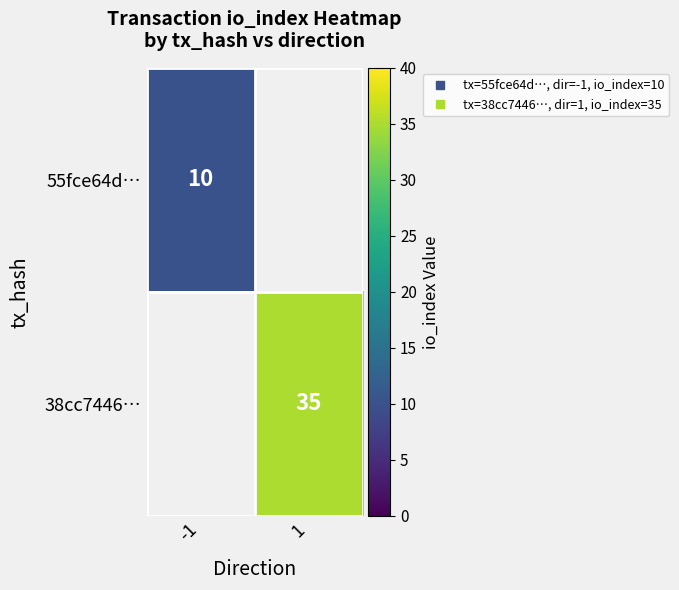

What is the minimum value shown in the chart?

10.0